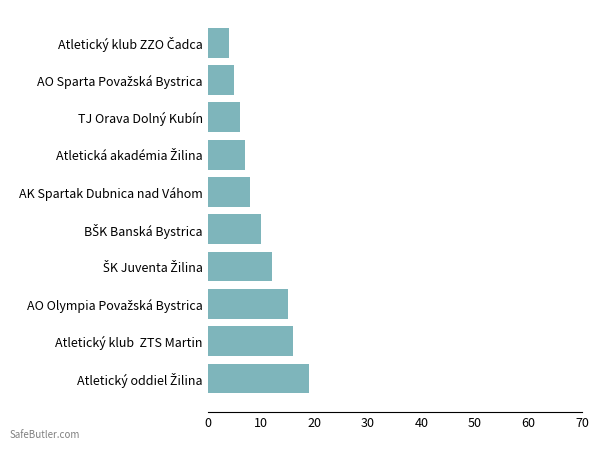

Reading bottom to top, transcribe all the data shown in this chart.

19	16	15	12	10	8	7	6	5	4